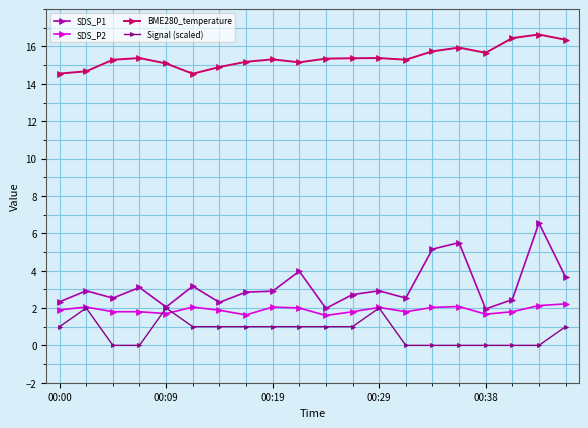

True or false: BME280_temperature and Signal (scaled) intersect in this chart.

False